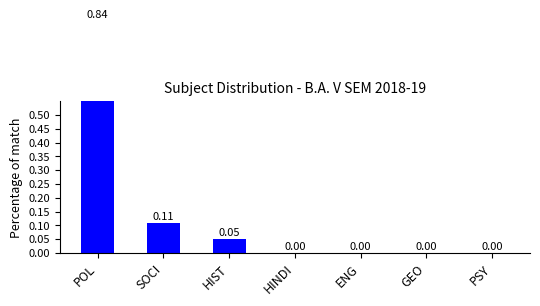

Rank the categories by value from highest to lowest.

POL, SOCI, HIST, HINDI, ENG, GEO, PSY